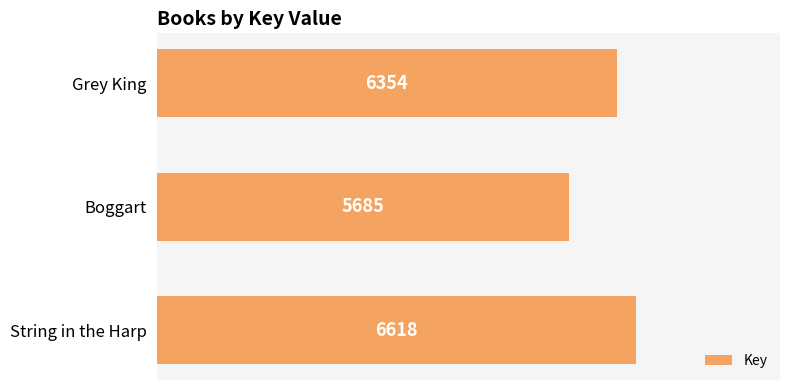

Count the values in the range 5685 to 6618.

3